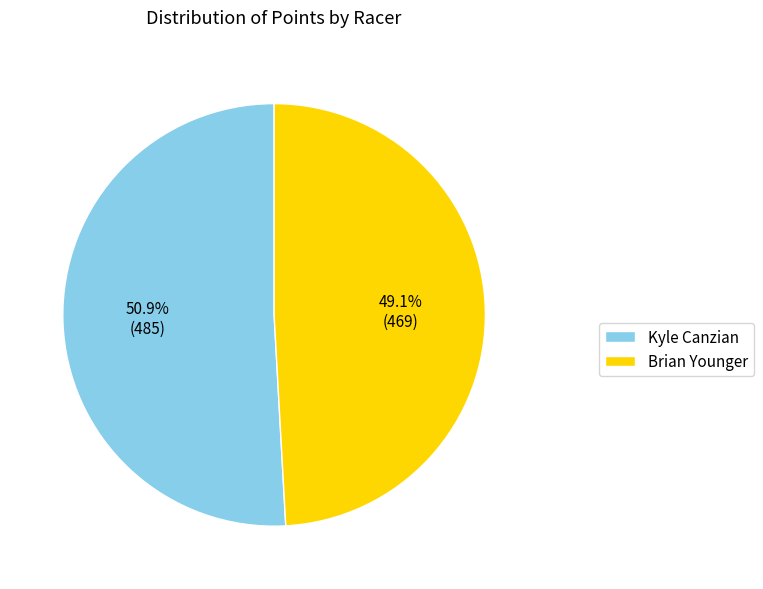

True or false: Brian Younger accounts for 49% of the total.

True